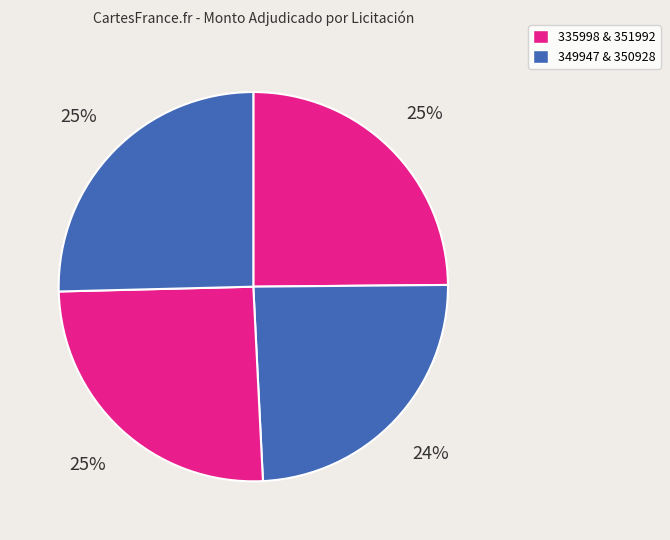

How many segments does this pie chart have?

4